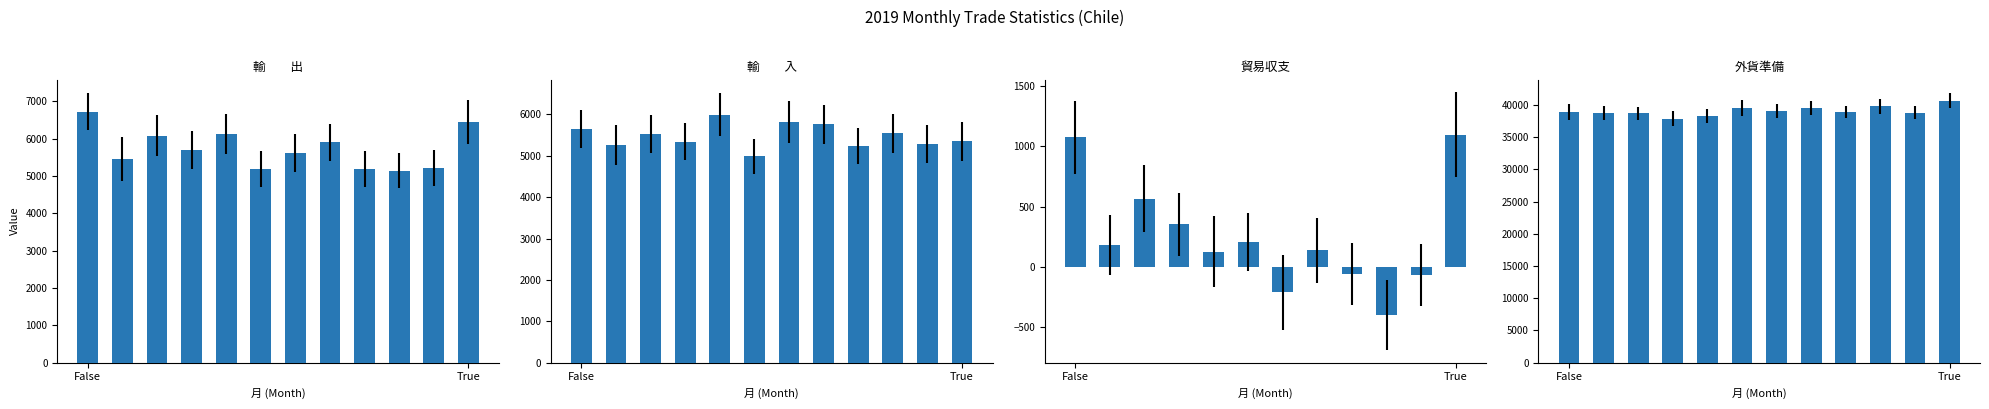

At how many categories does at least one series exceed 20632?

12